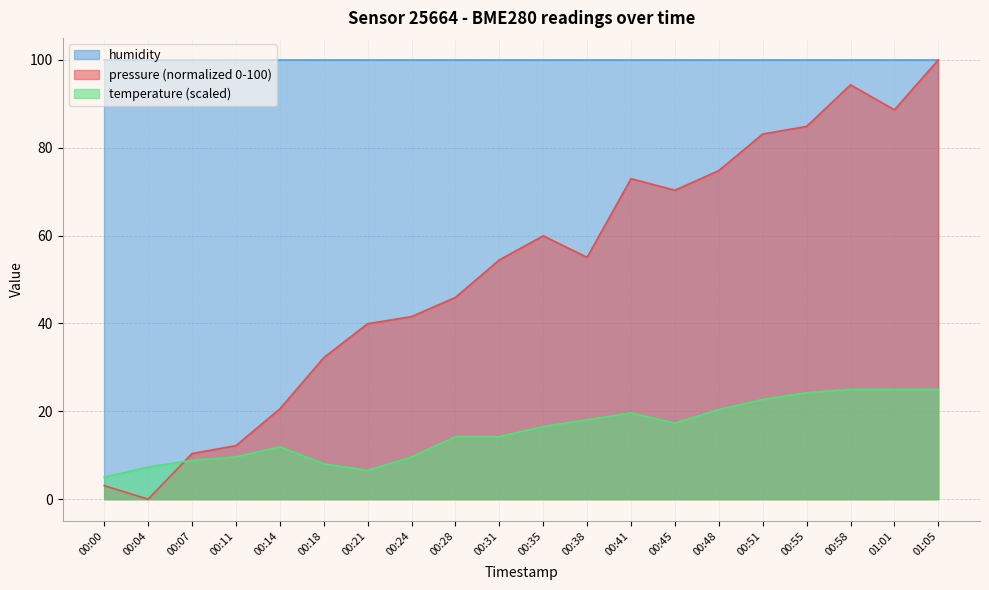

How many data points in temperature are less than 16?

10